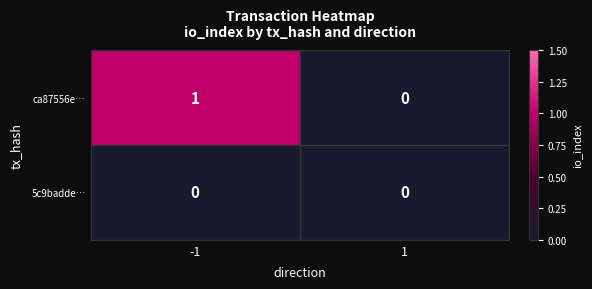

Which series has the largest range (max minus min)?

ca87556e…